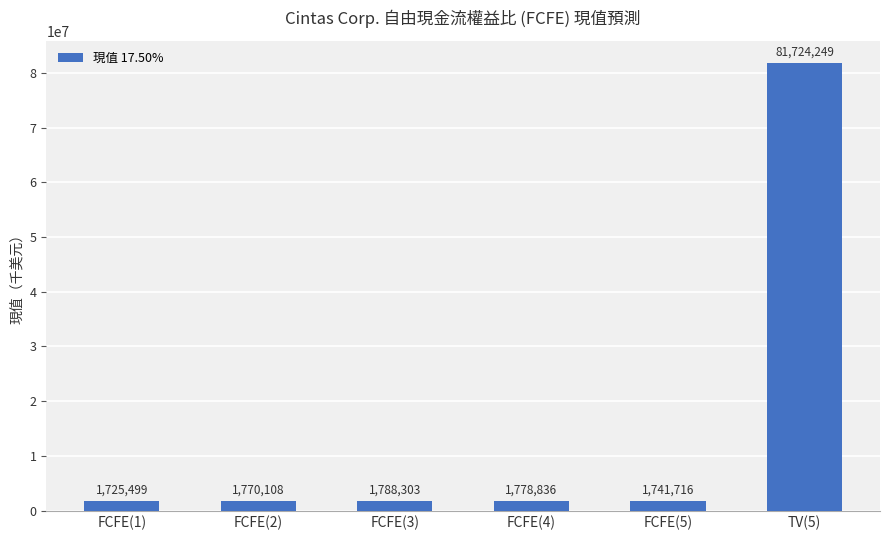

Reading left to right, what are all the values shown in this chart?

1725499	1770108	1788303	1778836	1741716	81724249